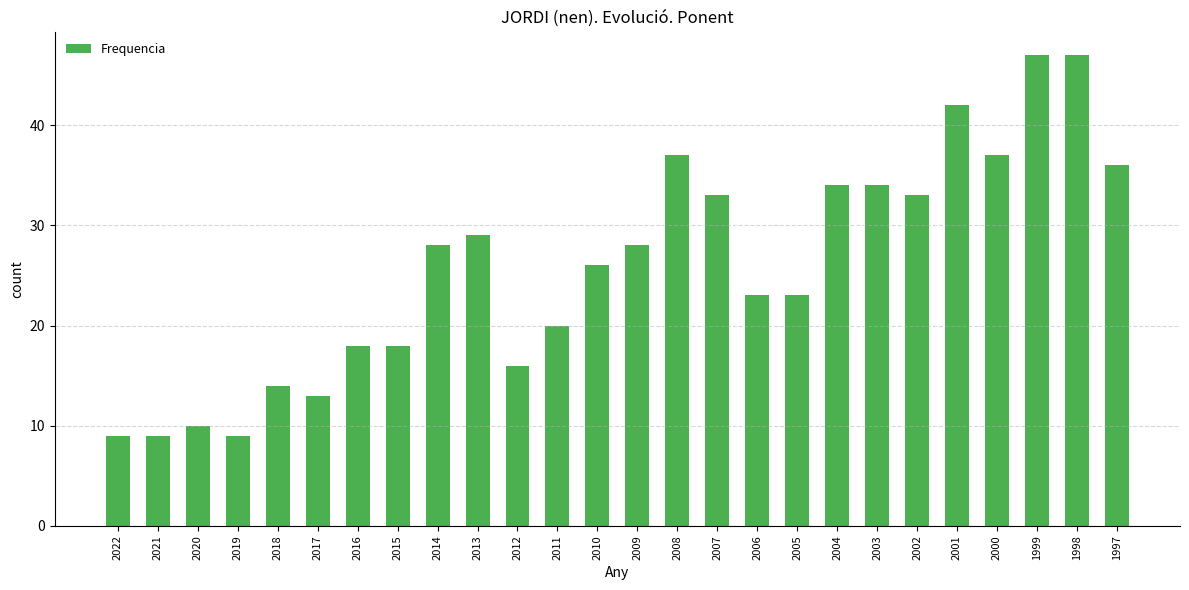

What is the sum of the values at 2012 and 2015?

34